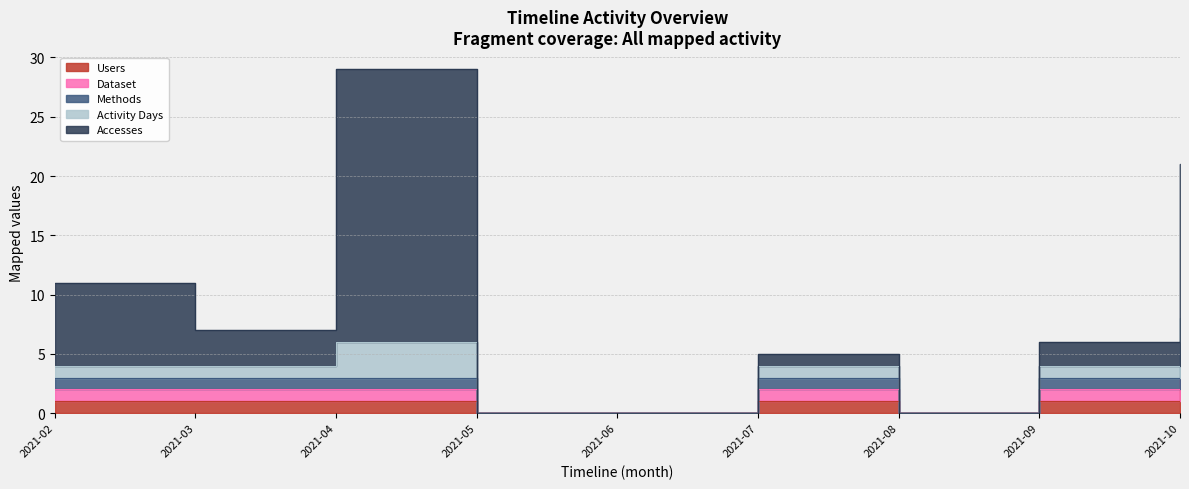

True or false: Accesses and Users cross at least once.

False